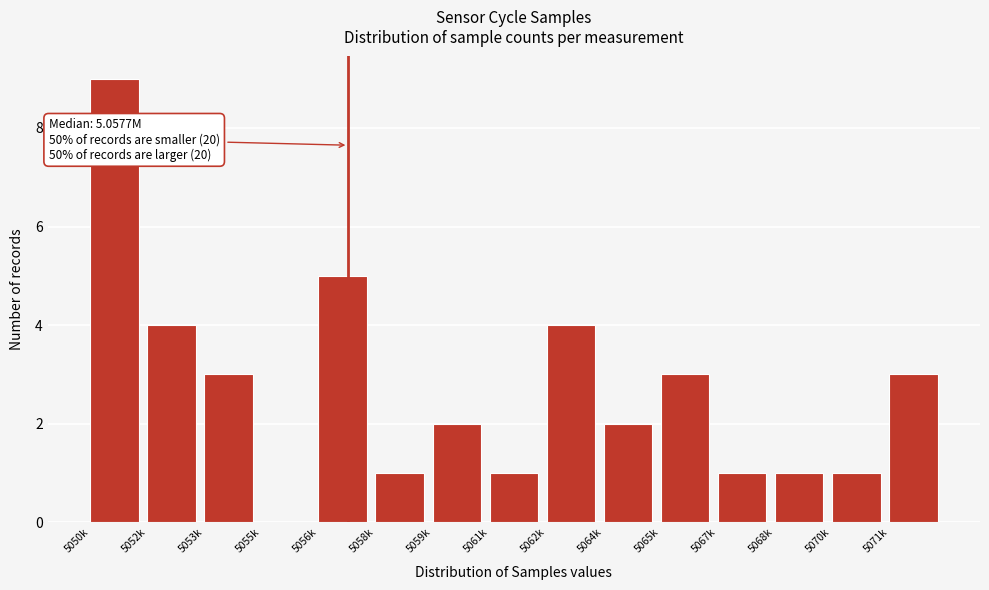

Reading left to right, list all the values displayed in this chart.

5050k=9	5052k=4	5053k=3	5055k=0	5056k=5	5058k=1	5059k=2	5061k=1	5062k=4	5064k=2	5065k=3	5067k=1	5068k=1	5070k=1	5071k=3